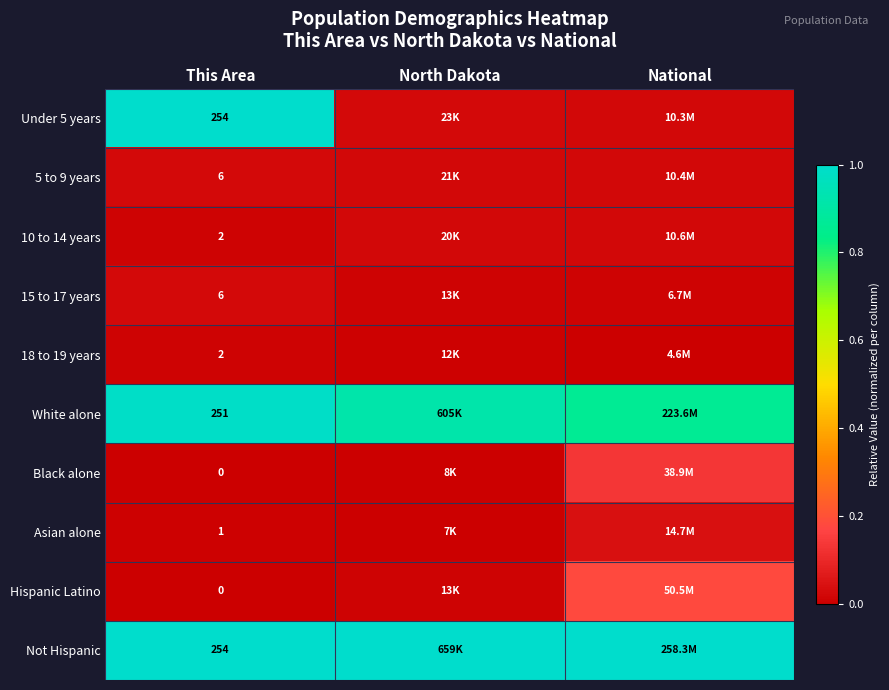

Is the value of 15 to 17 years at This Area greater than the value of Black alone at This Area?

Yes